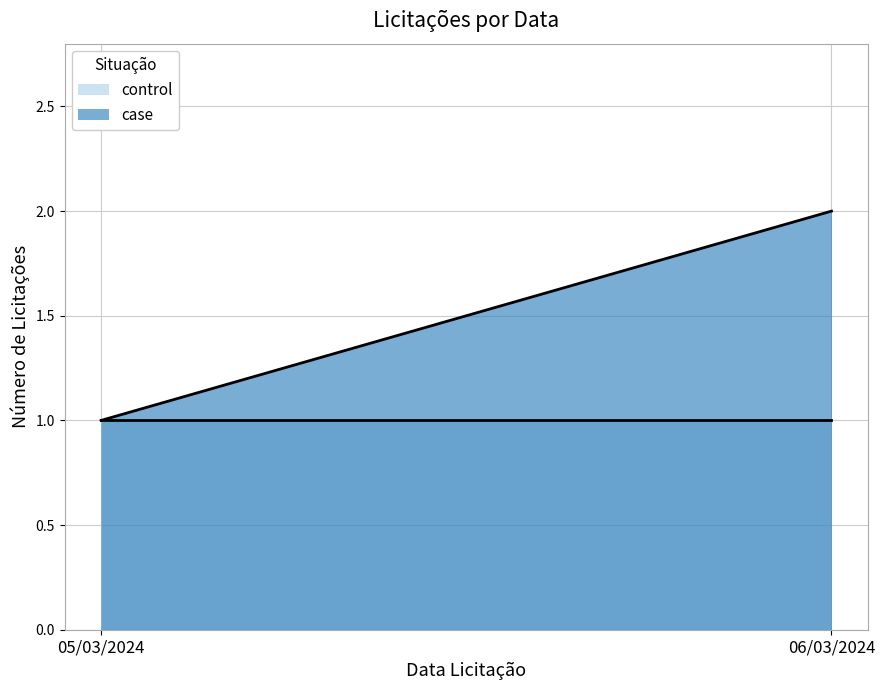

Is the value of case at 05/03/2024 greater than the value of control at 06/03/2024?

No